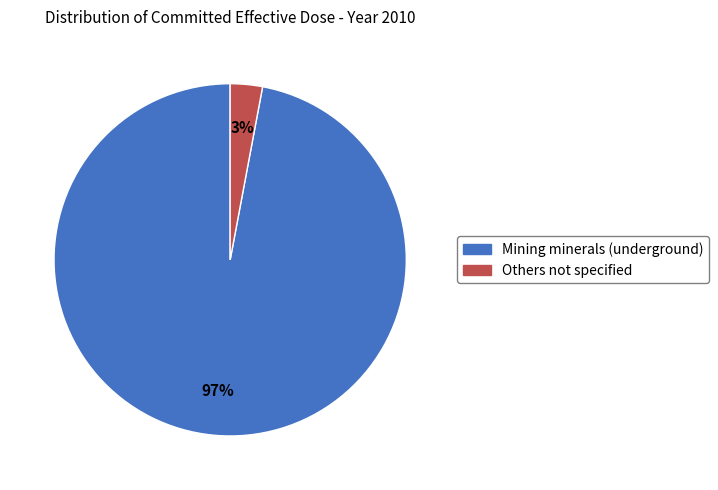

How many slices are in this pie chart?

2